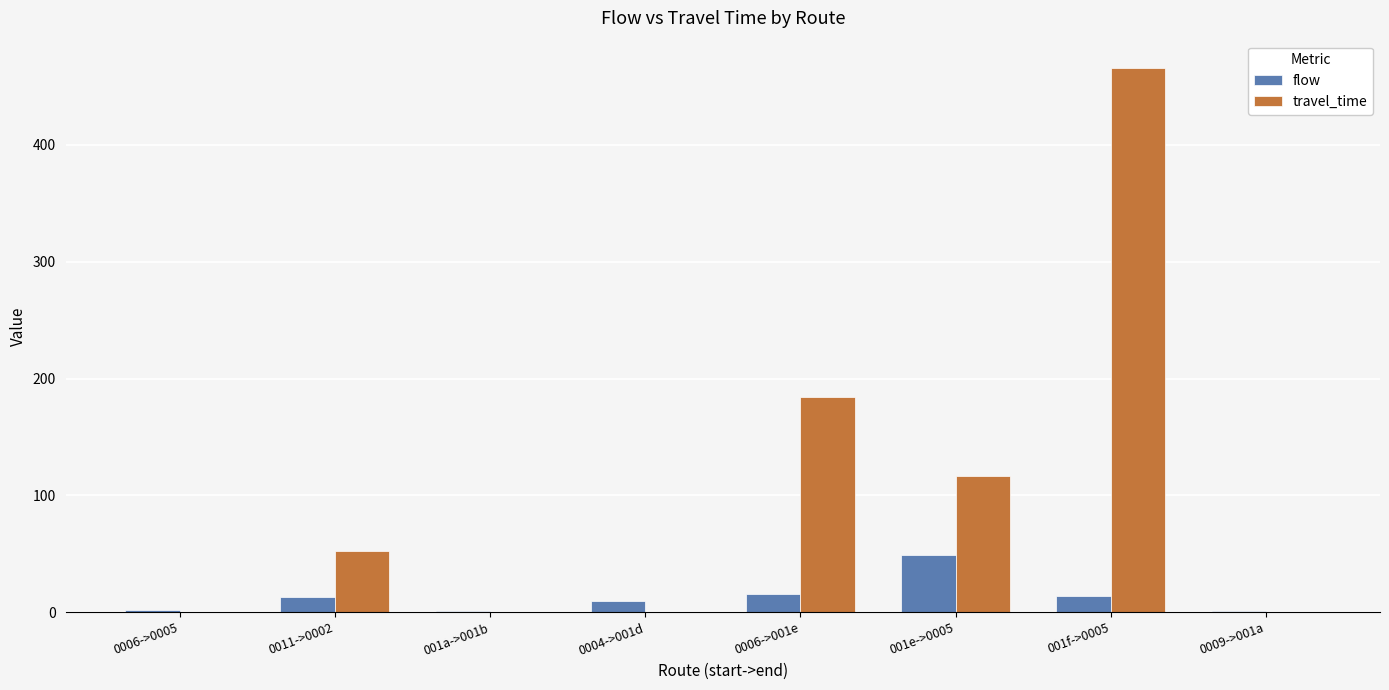

What is the maximum value for travel_time?

466